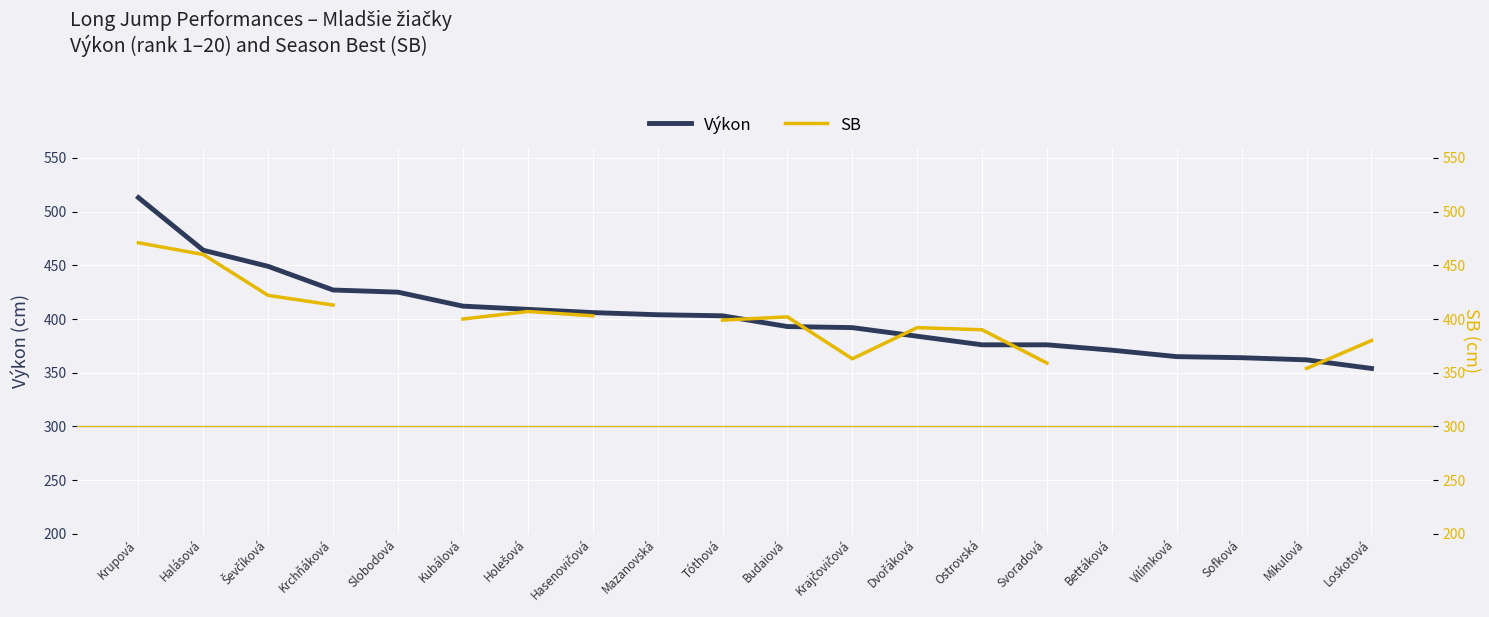

What are all the series names shown in the legend?

Výkon, SB